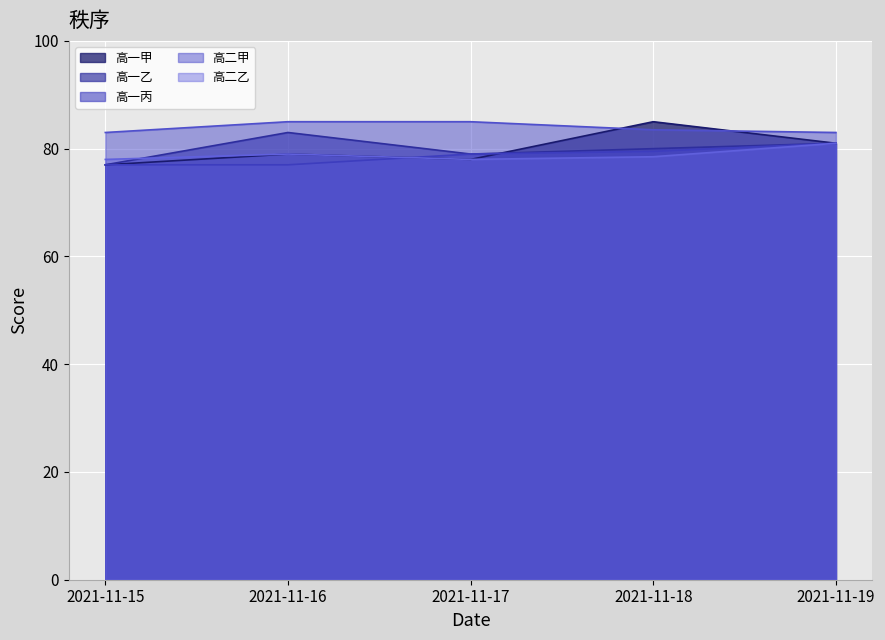

Is it true that 高二乙 equals 35.5 at 2021-11-16?

False